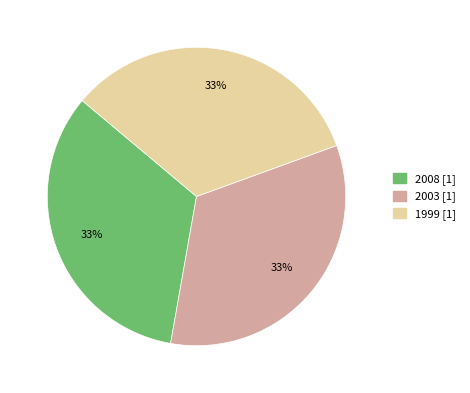

To the nearest percent, what is the average slice percentage?

33%